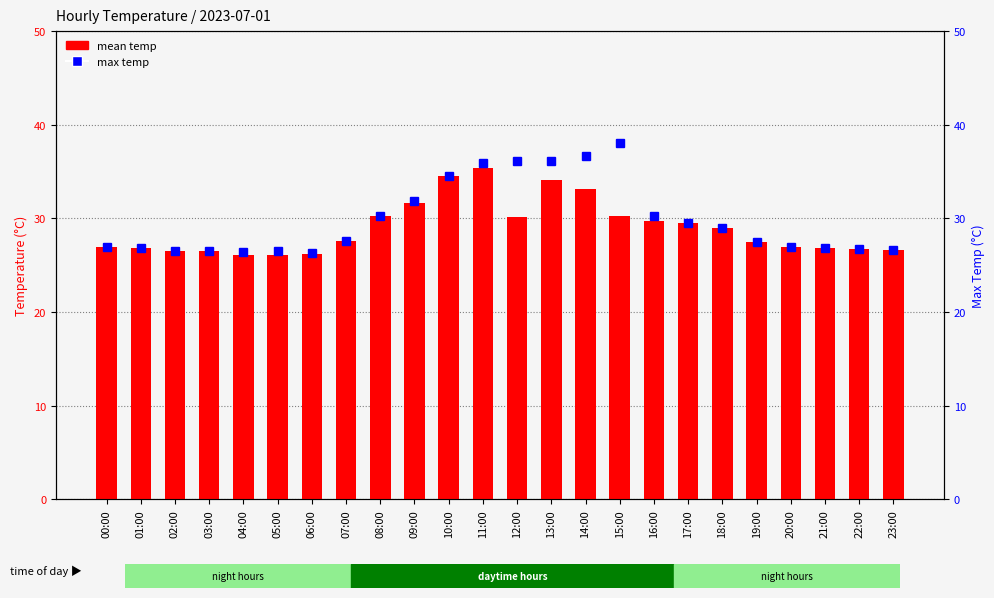

Count the number of data series in this chart.

2